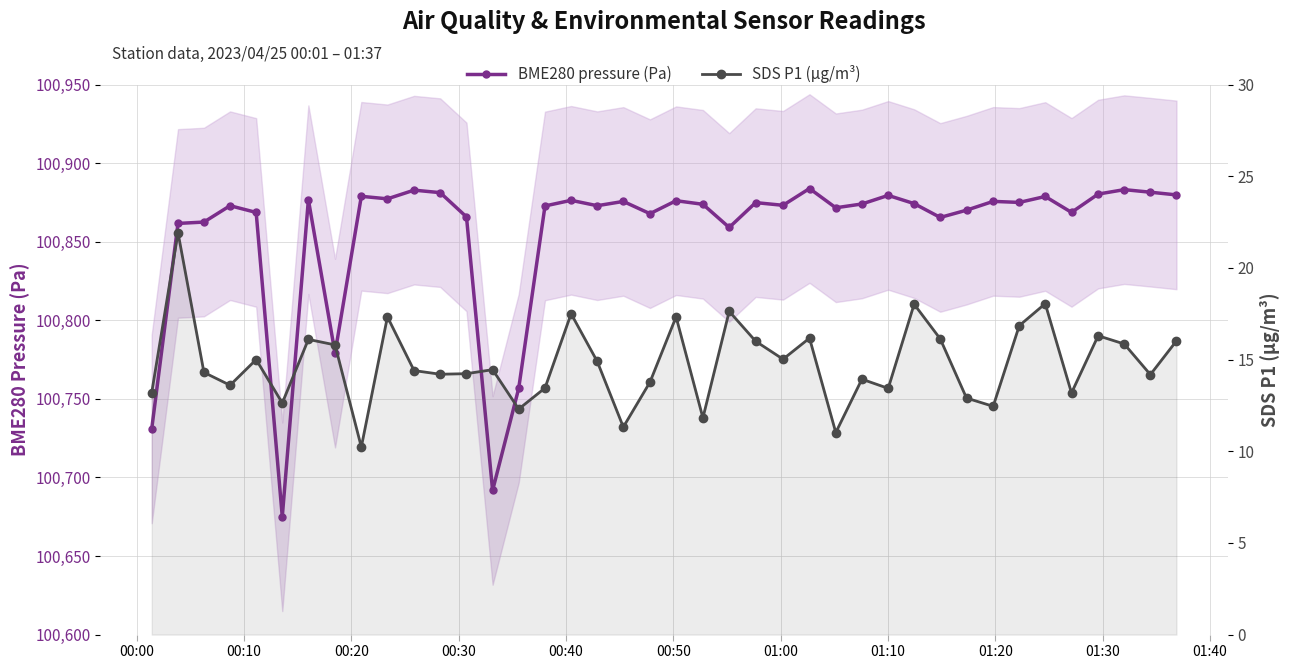

How many data points in BME280 pressure (Pa) are less than 100874?

20